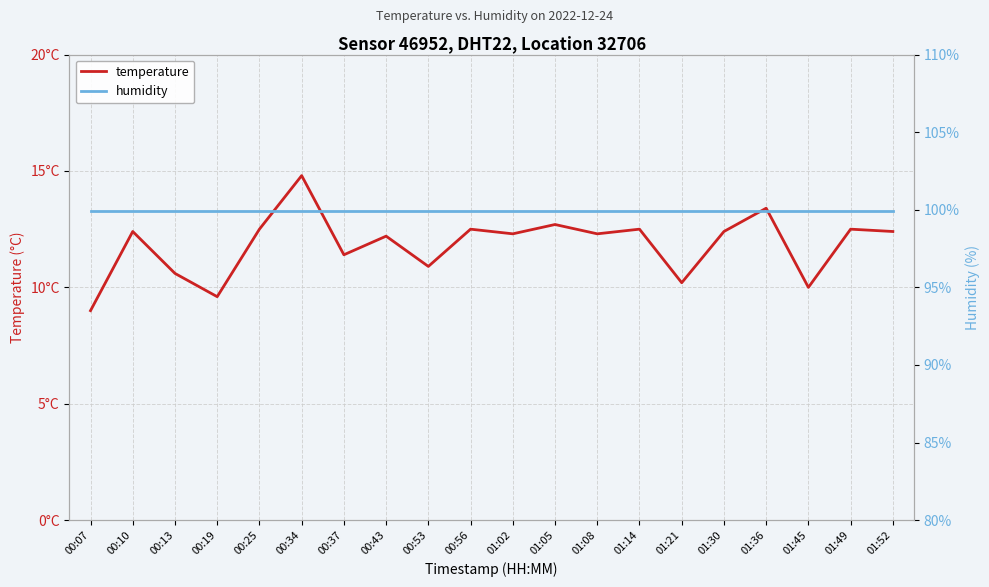

What is the total value across all series at 01:21?

110.1